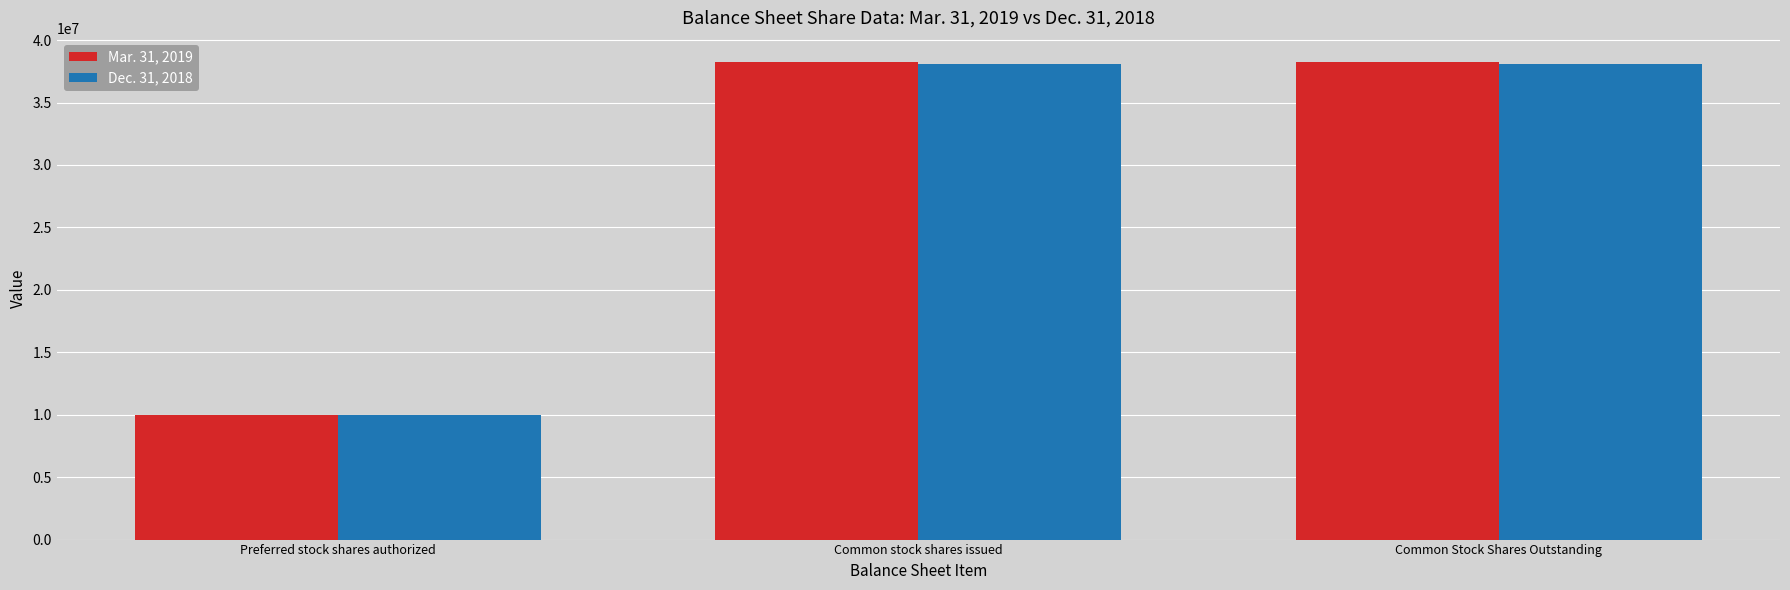

What is the label of the 1st bar from the right?

Common Stock Shares Outstanding